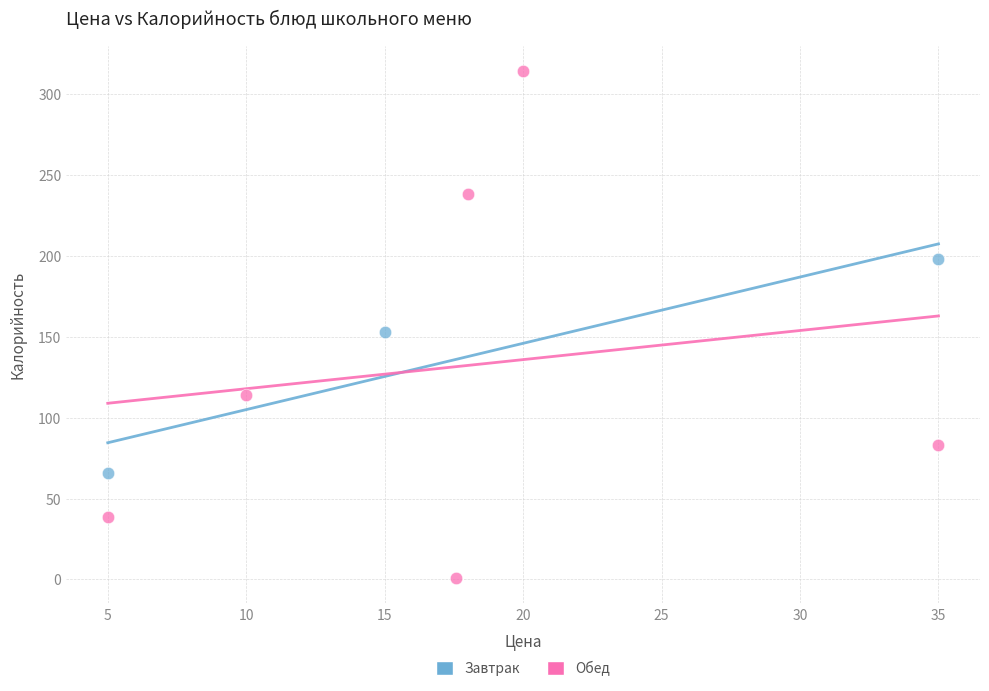

Which series contains the lowest Y value?

Обед